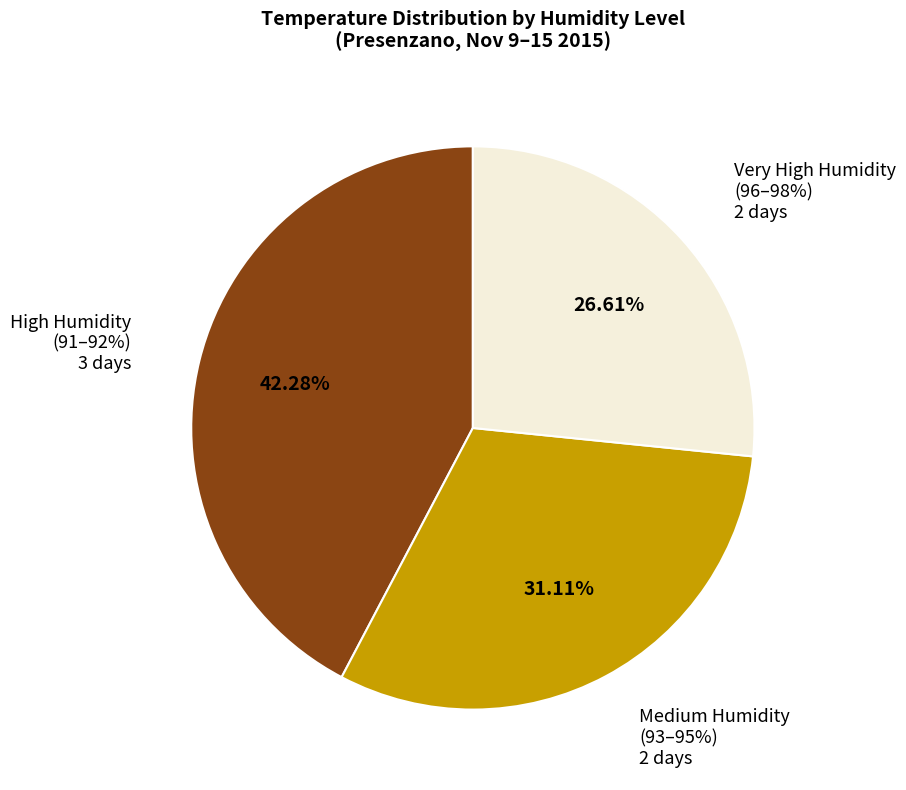

Which has a higher value, 97% or 94%?

94%